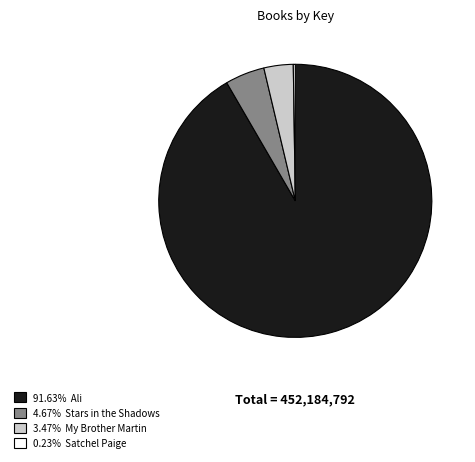

Is there any slice that represents more than half of the pie?

Yes